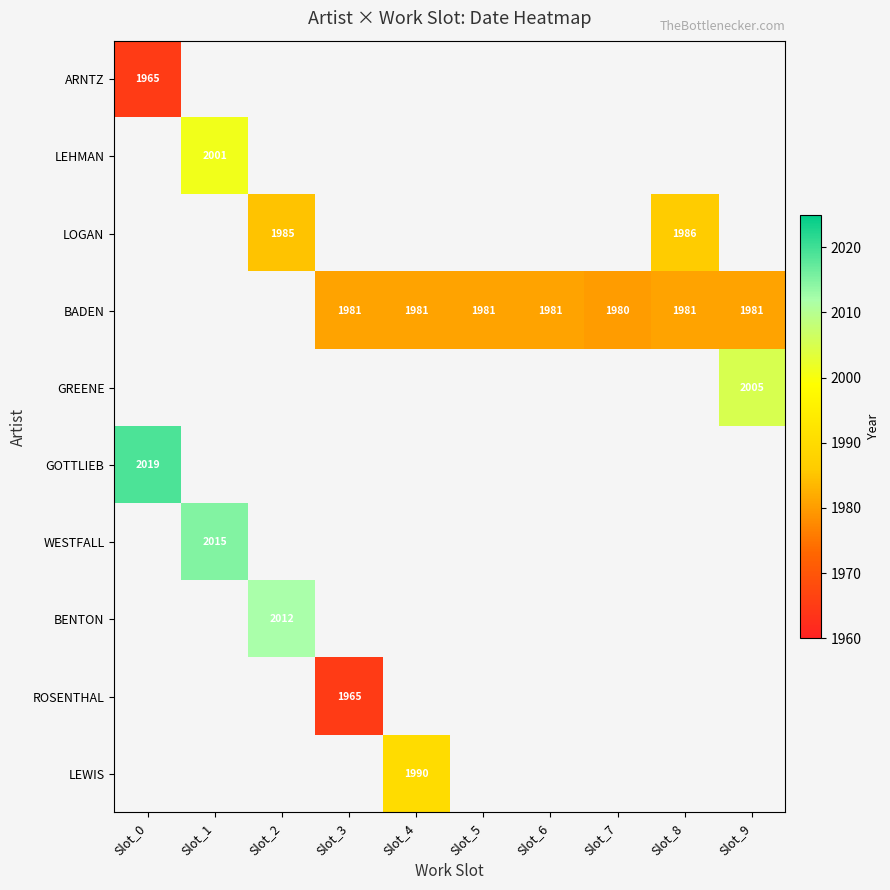

How many distinct data groups are displayed?

10